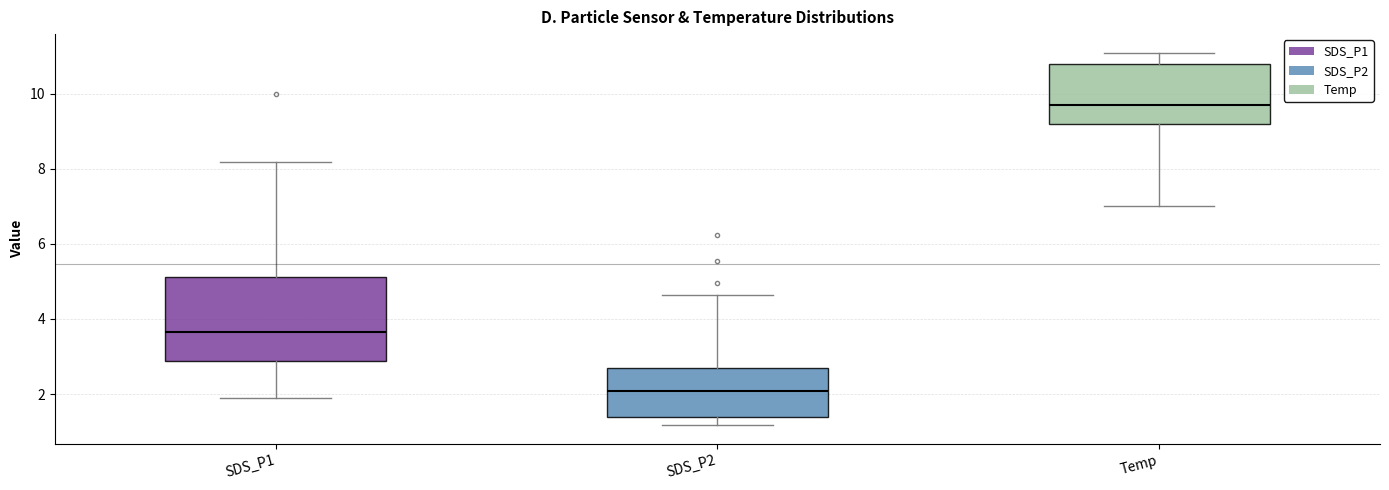

Which box has the highest median line?

Temp